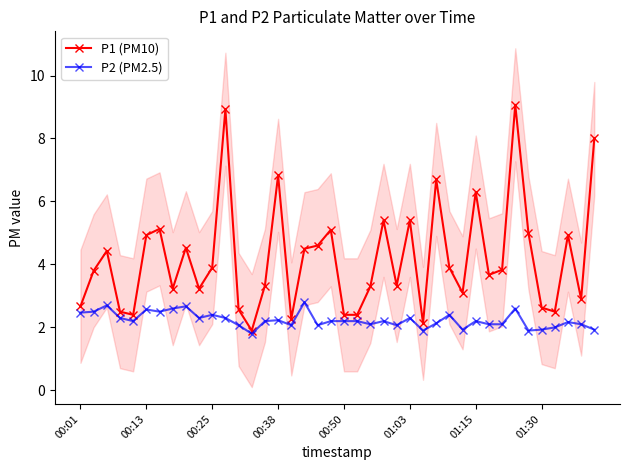

What is the greatest value displayed?

9.1